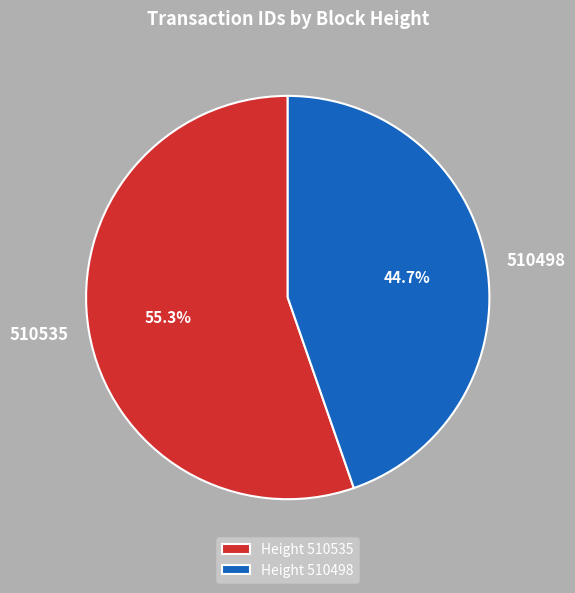

How many slices are in this pie chart?

2